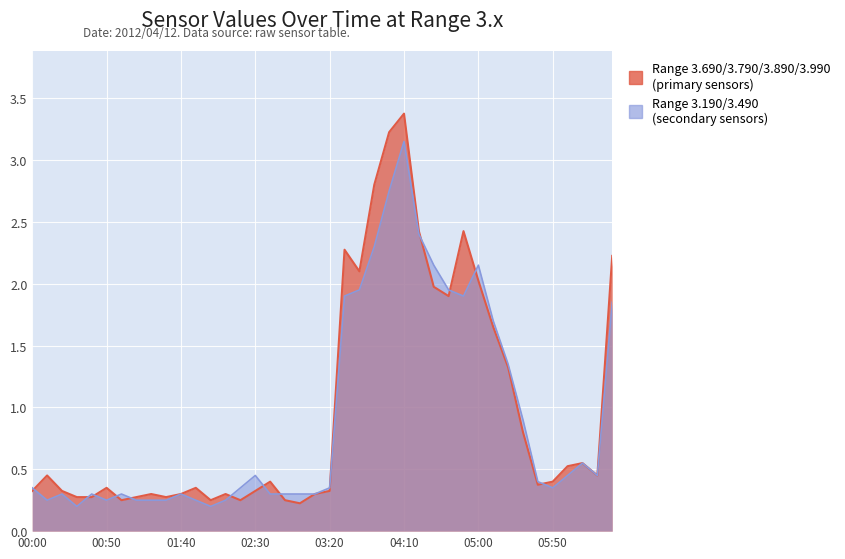

What is the sum of all 3.790 values?

39.5